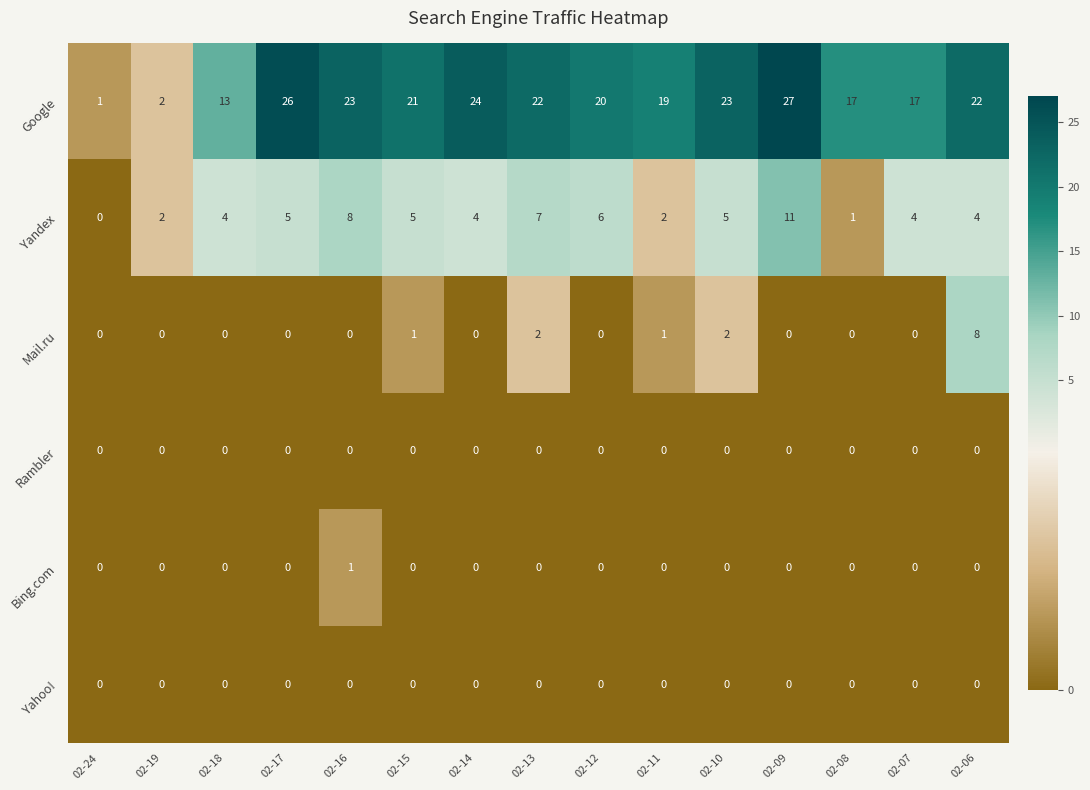

Count the number of data series in this chart.

6